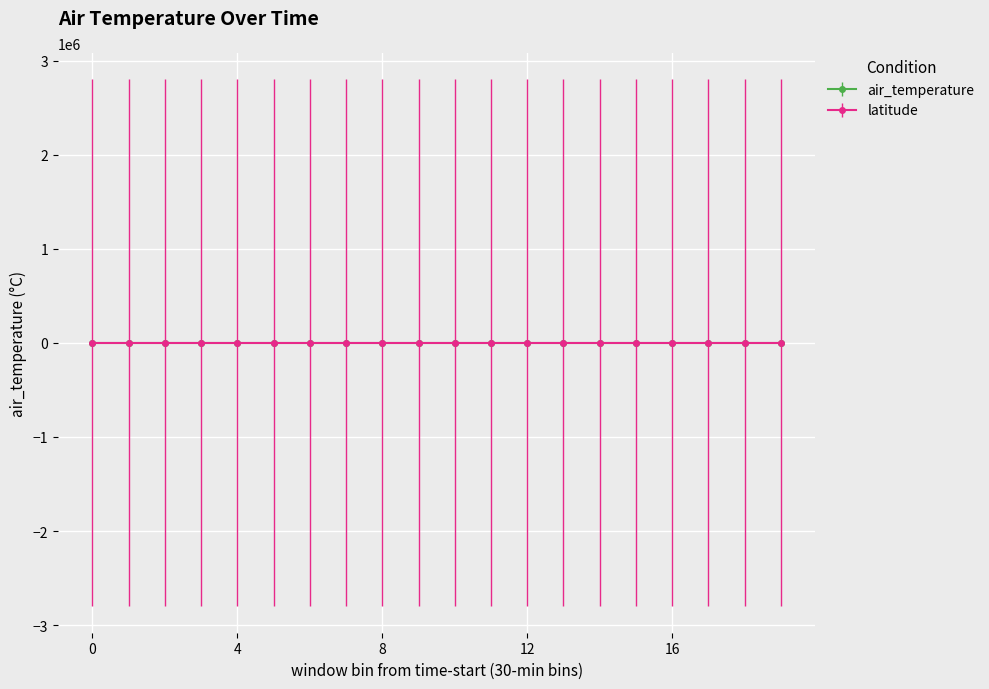

Which series has the largest range (max minus min)?

air_temperature